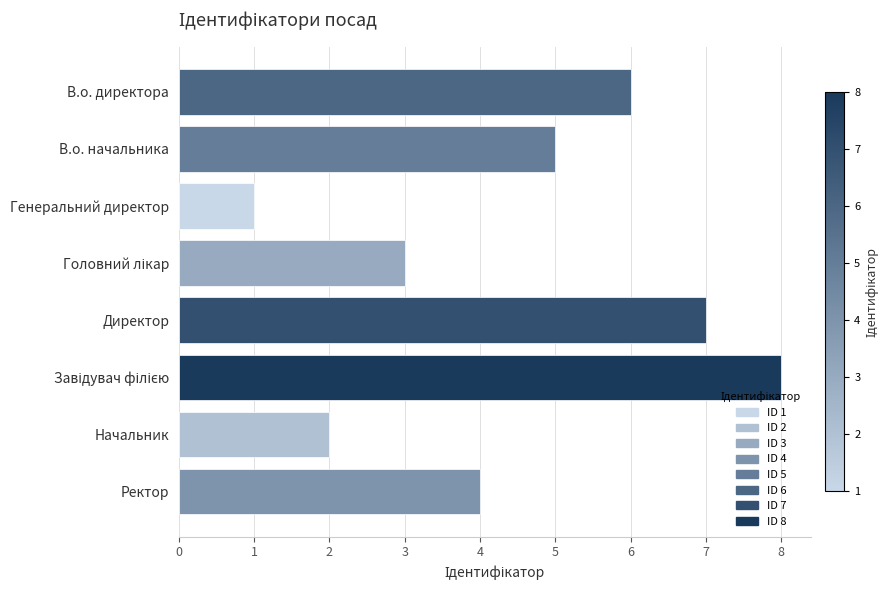

Reading top to bottom, transcribe all the data shown in this chart.

6	5	1	3	7	8	2	4